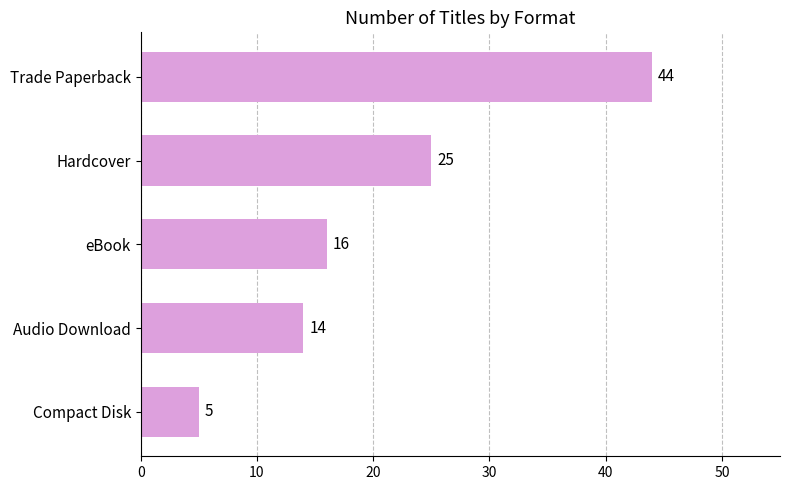

True or false: the data shows 28 at Trade Paperback.

False